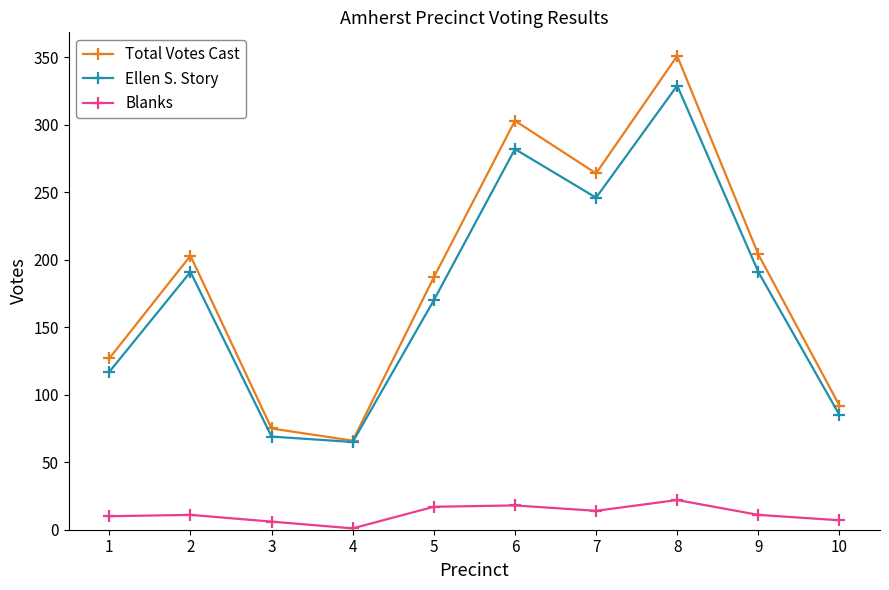

What is the difference between the Total Votes Cast values at 5 and 2?

16